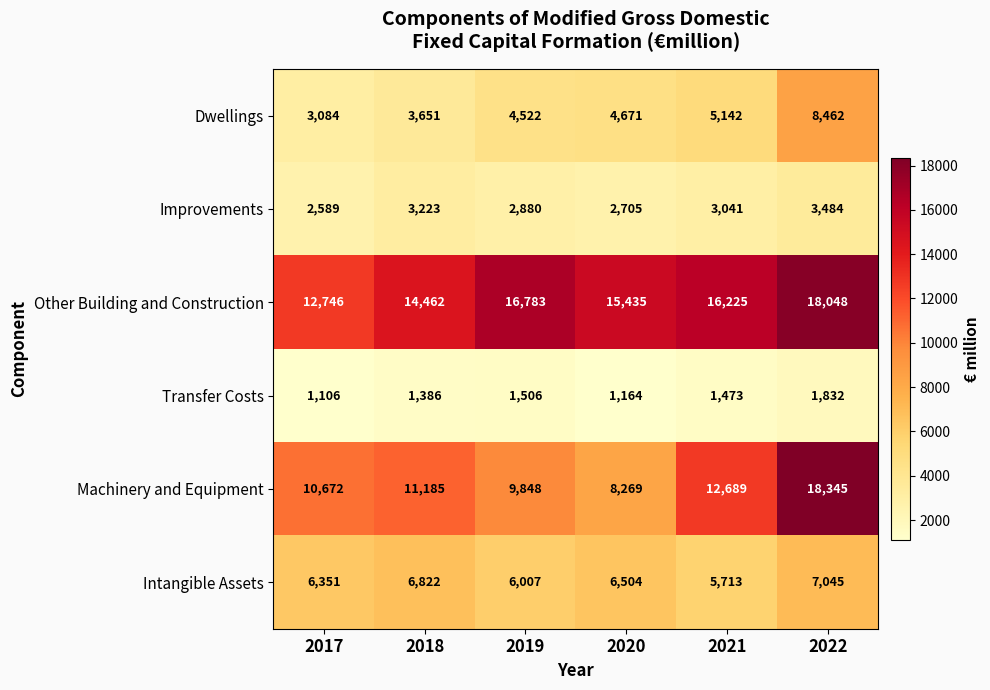

Rank the categories by Improvements value from highest to lowest.

2022, 2018, 2021, 2019, 2020, 2017